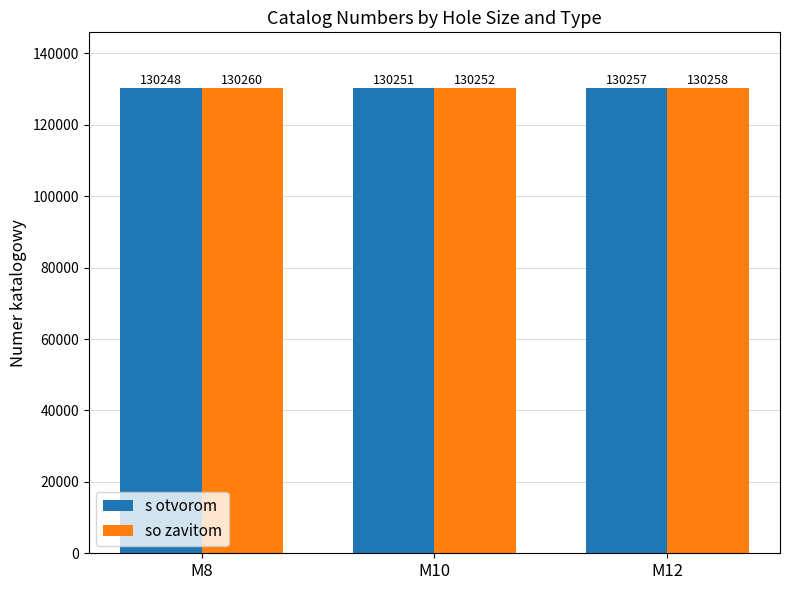

Are the bars horizontal?

No